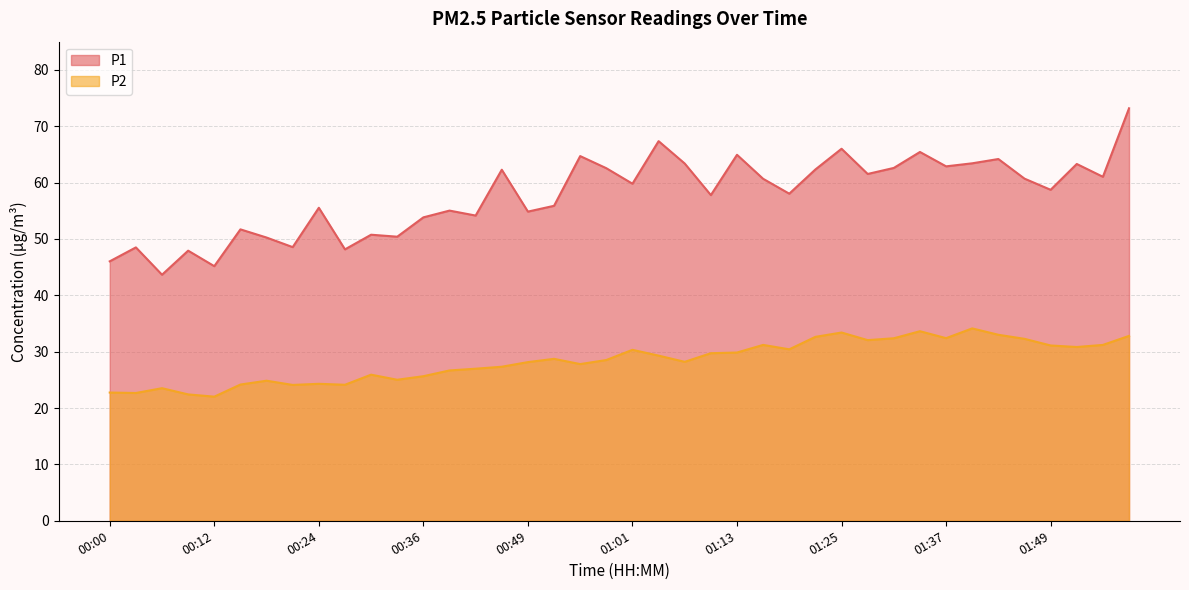

How many data points does each series have?

40